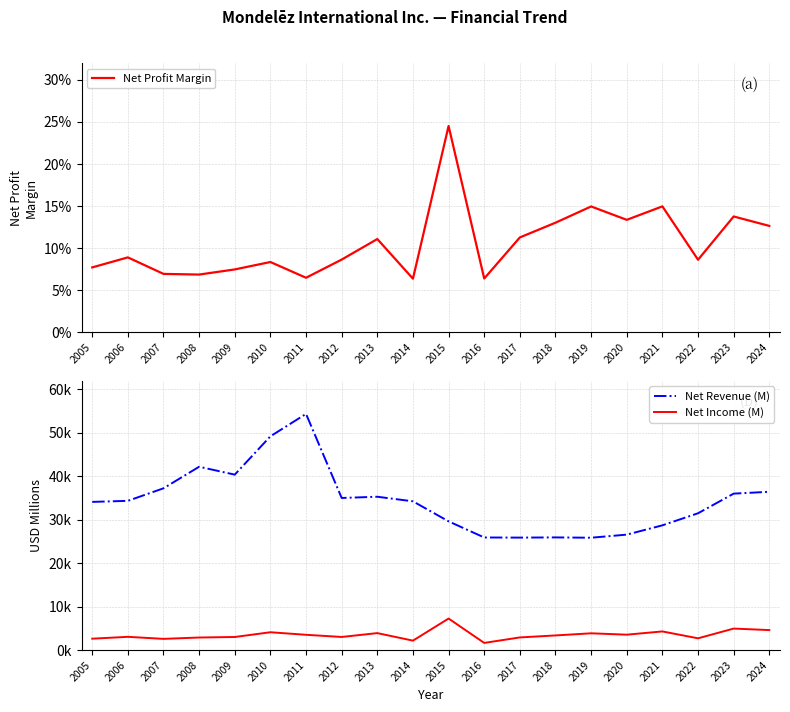

Reading left to right, list all the values displayed in this chart.

Net Profit Margin: 0.1	0.1	0.1	0.1	0.1	0.1	0.1	0.1	0.1	0.1	0.2	0.1	0.1	0.1	0.1	0.1	0.1	0.1	0.1	0.1
Net Revenue (M): 34113.0	34356.0	37241.0	42201.0	40386.0	49207.0	54365.0	35015.0	35299.0	34244.0	29636.0	25923.0	25896.0	25938.0	25868.0	26581.0	28720.0	31496.0	36016.0	36441.0
Net Income (M): 2632.0	3060.0	2590.0	2901.0	3021.0	4114.0	3527.0	3028.0	3915.0	2184.0	7267.0	1659.0	2922.0	3381.0	3870.0	3555.0	4300.0	2717.0	4959.0	4611.0